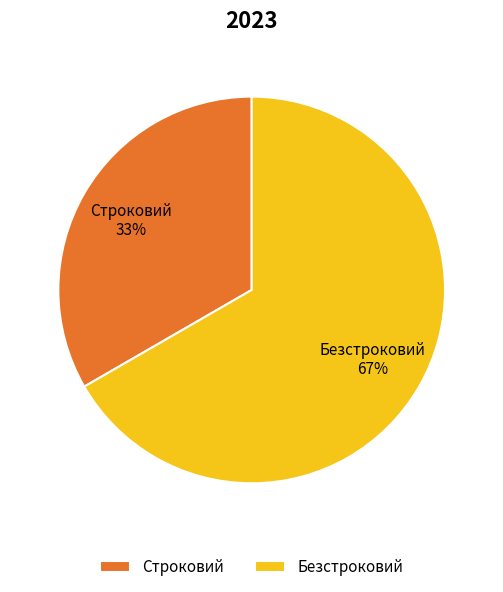

Combined, do Безстроковий and Строковий account for over 50%?

Yes